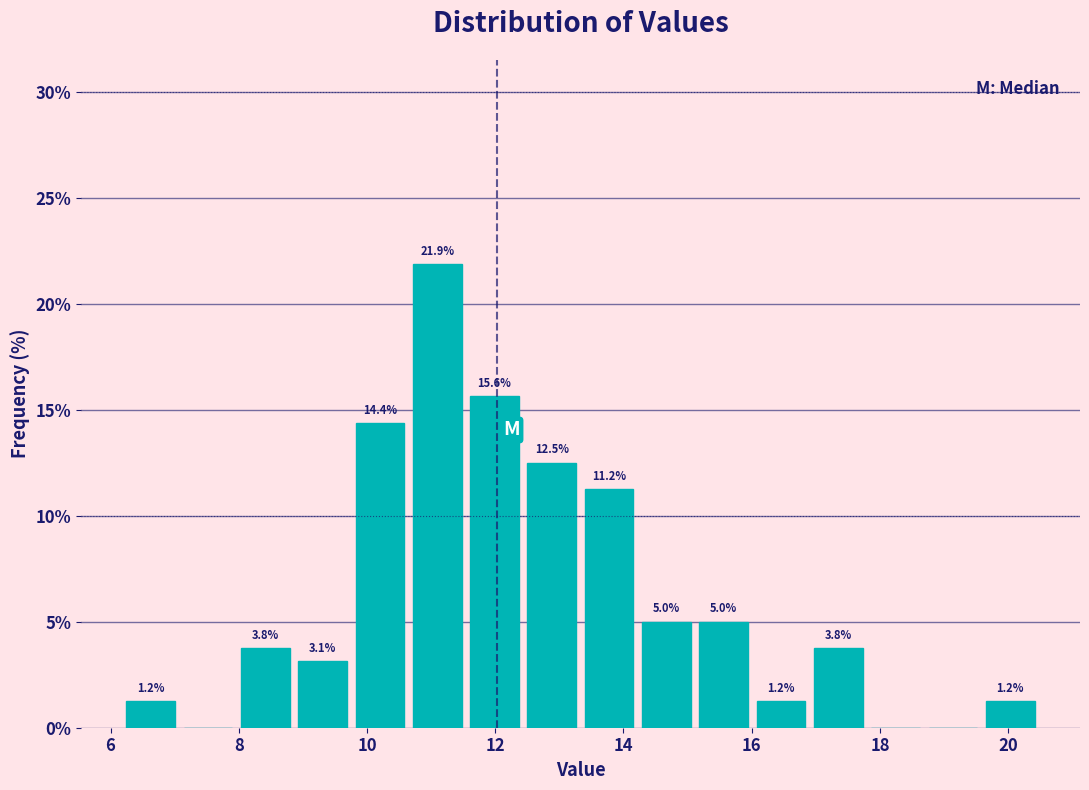

Over which range of the x-axis is the bar tallest?

10.6 to 11.6